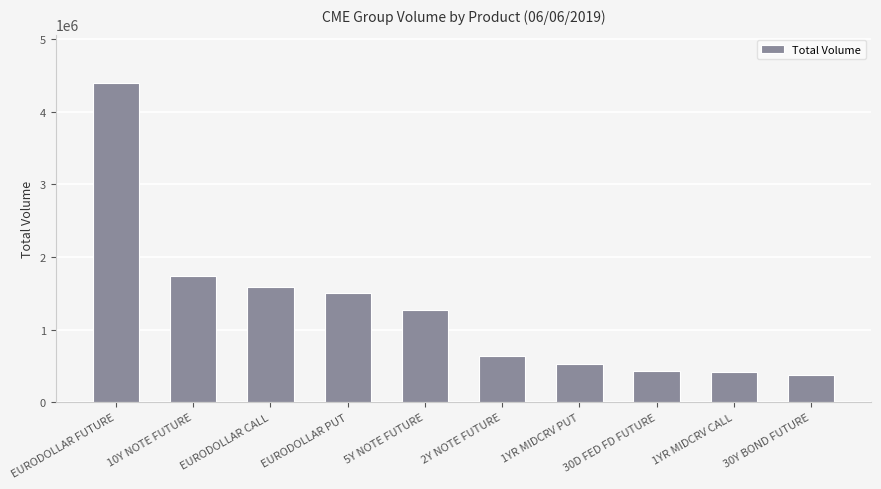

Which label corresponds to the largest value in the chart?

EURODOLLAR FUTURE